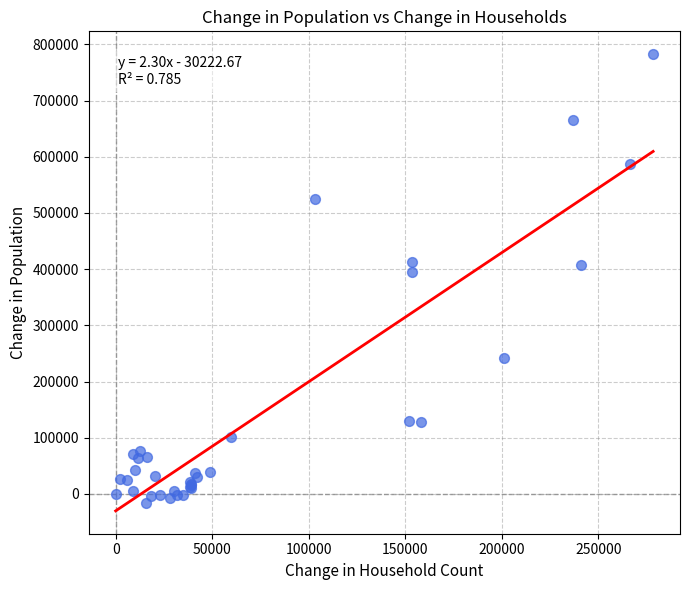

What Y value in the scatter plot is closest to 383139?

395760